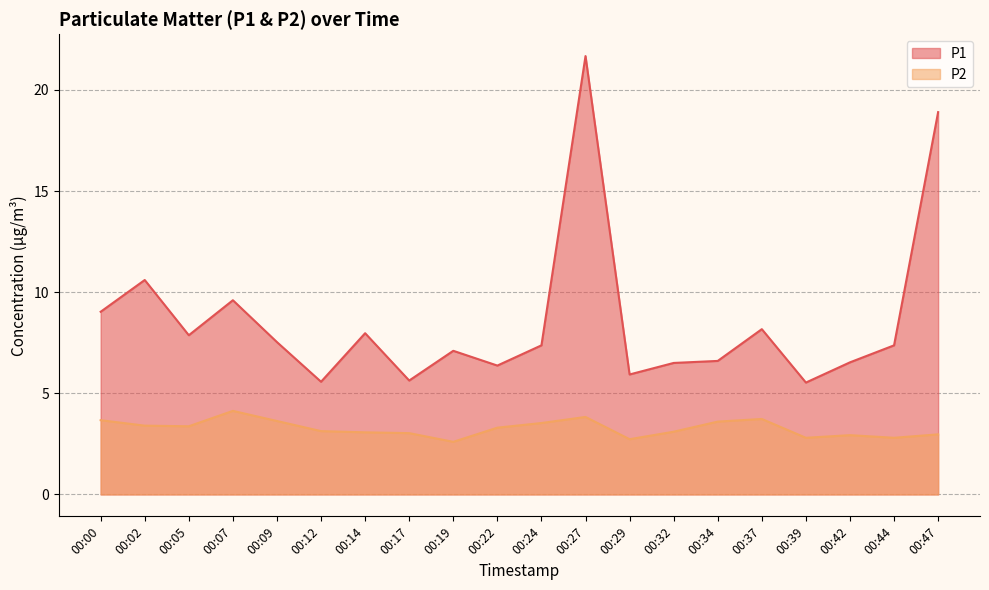

What is the total value across all series at 00:47?

21.9